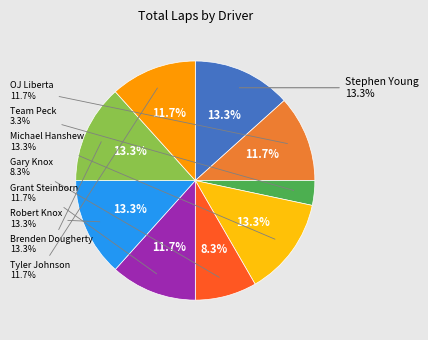

Count the number of slices in the pie.

9